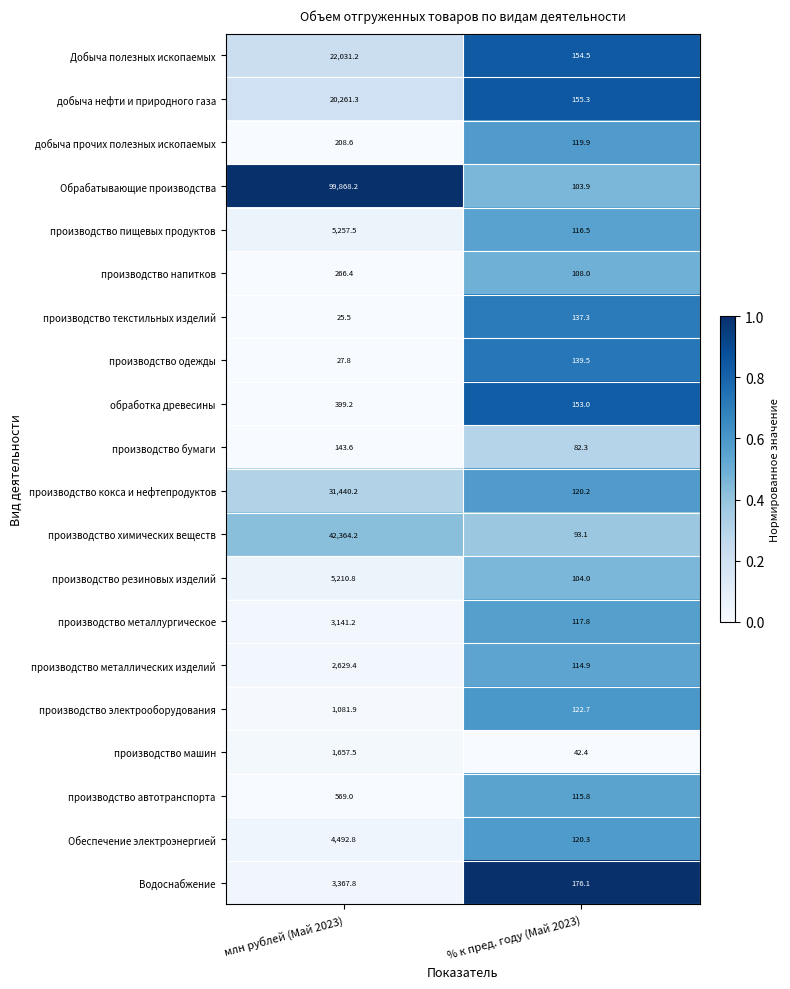

Rank the series at млн рублей (Май 2023) from lowest to highest value.

производство текстильных изделий, производство одежды, производство бумаги, добыча прочих полезных ископаемых, производство напитков, обработка древесины, производство автотранспорта, производство электрооборудования, производство машин, производство металлических изделий, производство металлургическое, Водоснабжение, Обеспечение электроэнергией, производство резиновых изделий, производство пищевых продуктов, добыча нефти и природного газа, Добыча полезных ископаемых, производство кокса и нефтепродуктов, производство химических веществ, Обрабатывающие производства